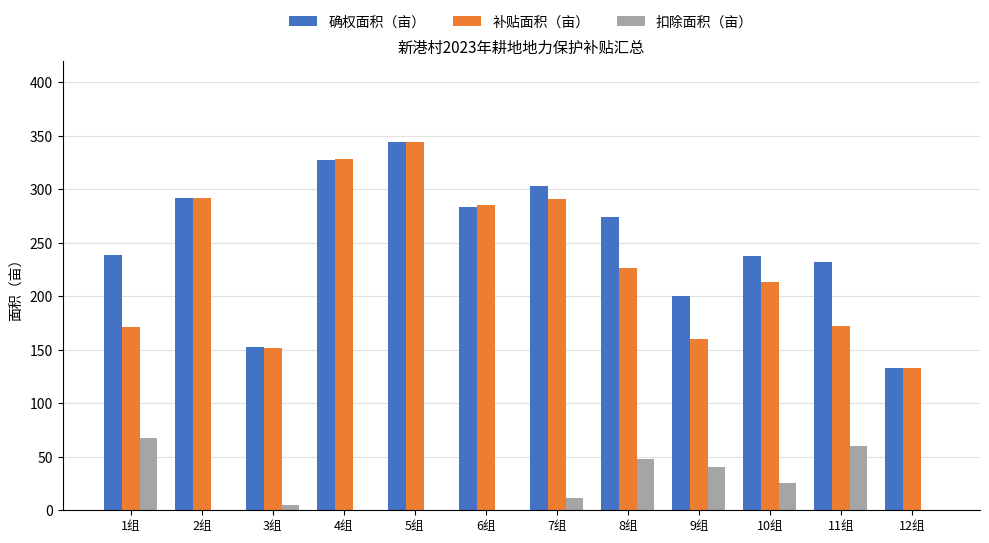

Where does the 补贴面积（亩） series first go above 226?

2组